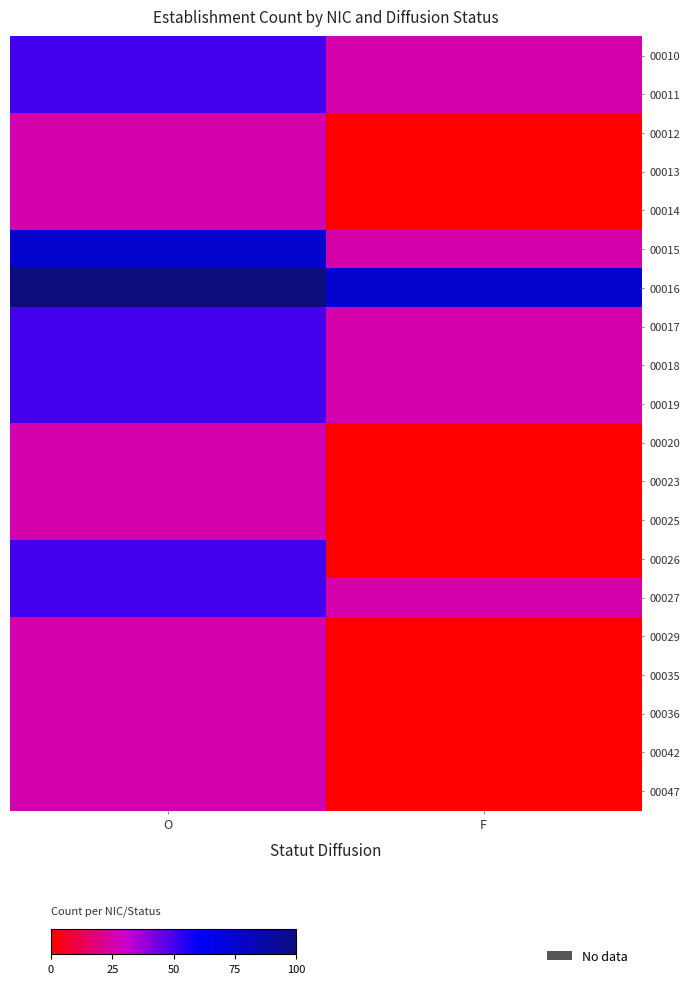

Which series has the largest total across all categories?

00016